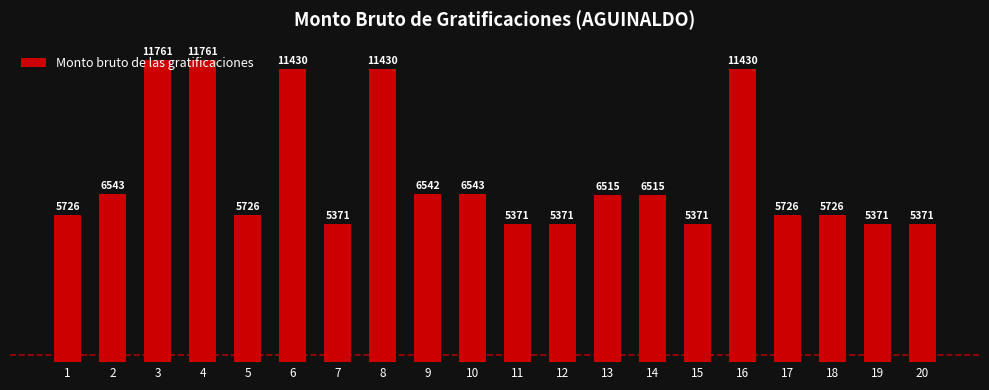

Are the bars horizontal?

No